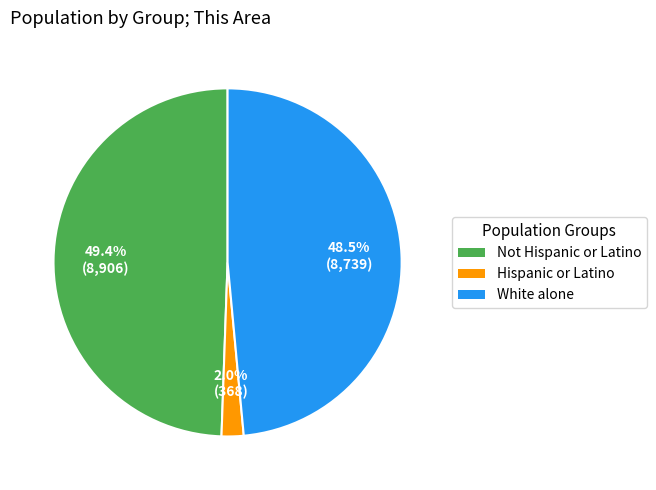

Is there a majority slice in this chart?

No